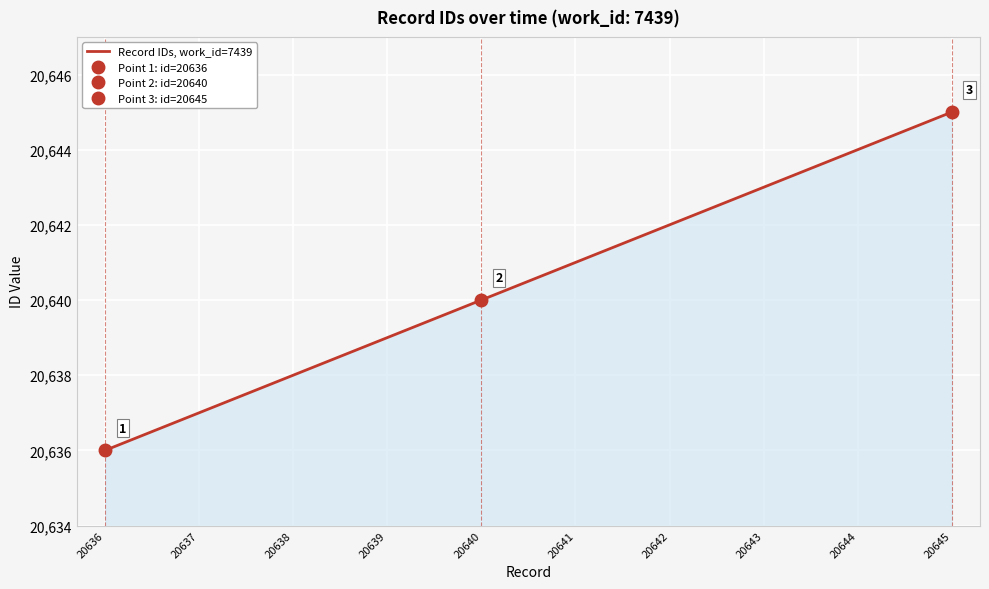

What is the change in value from 20640 to 20645?

+5